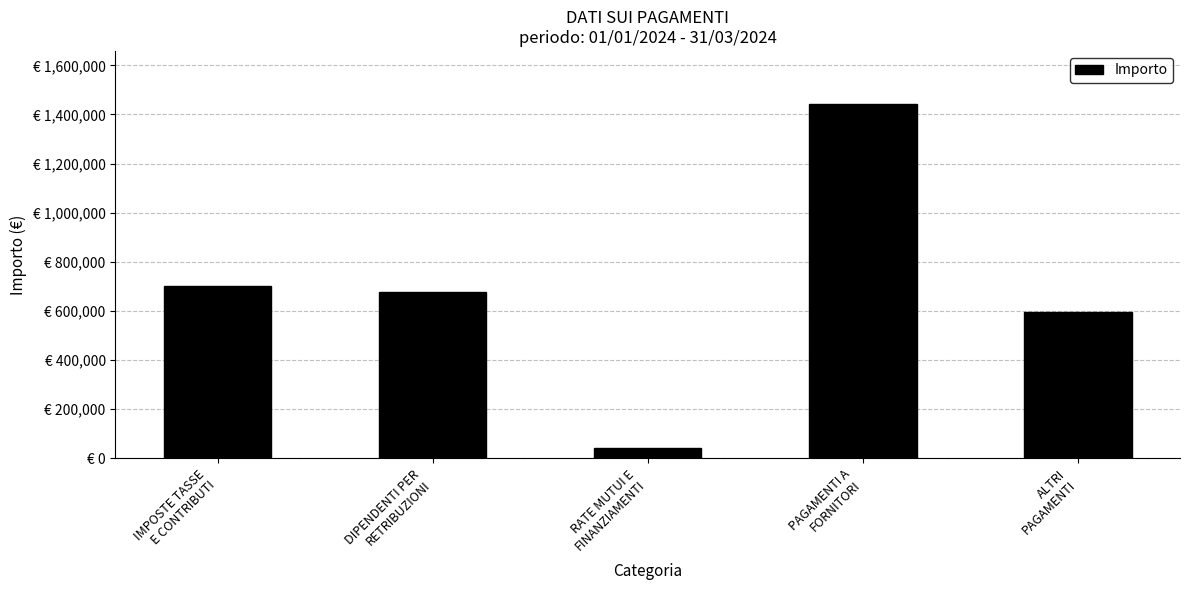

Which has a higher value, RATE MUTUI E
FINANZIAMENTI or ALTRI
PAGAMENTI?

ALTRI
PAGAMENTI